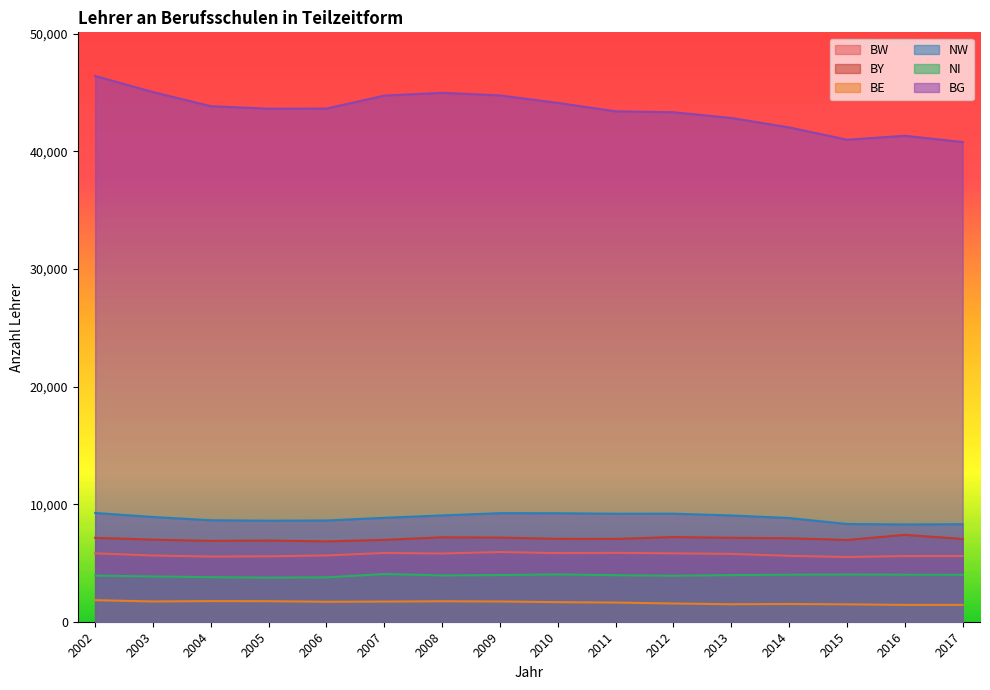

Does the chart have visible grid lines?

No